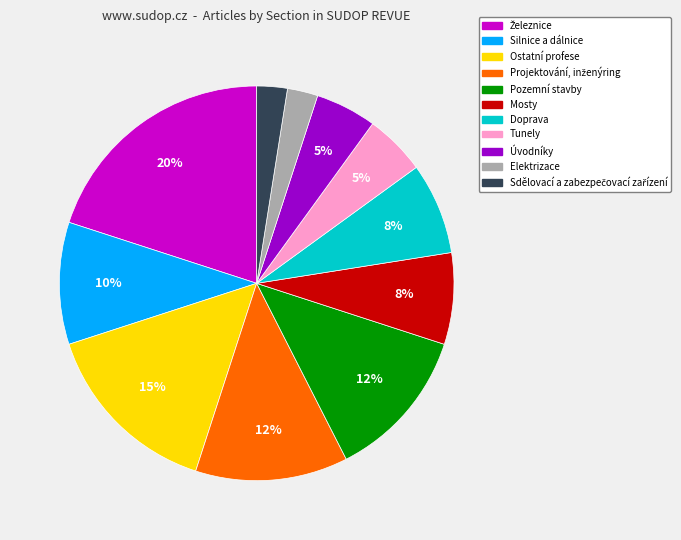

How many slices are in this pie chart?

11